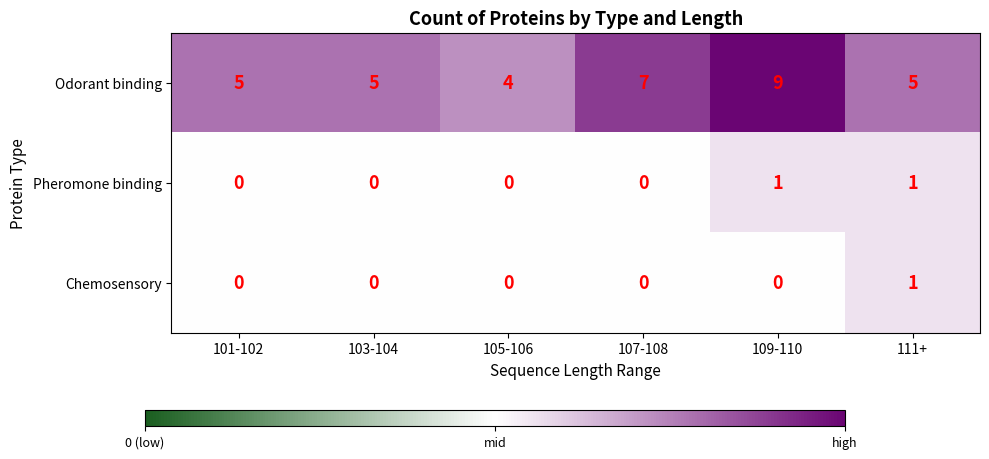

Rank the series at 109-110 from lowest to highest value.

Chemosensory, Pheromone binding, Odorant binding